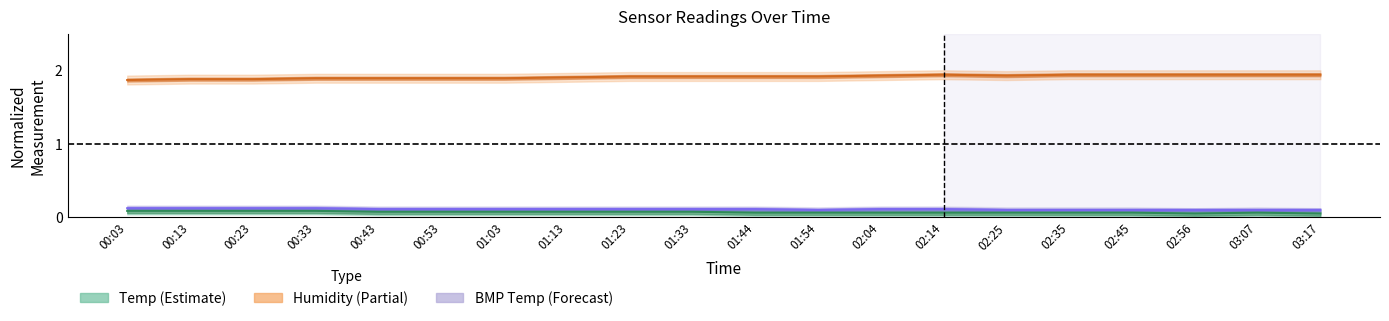

How many lines are shown in the chart?

3